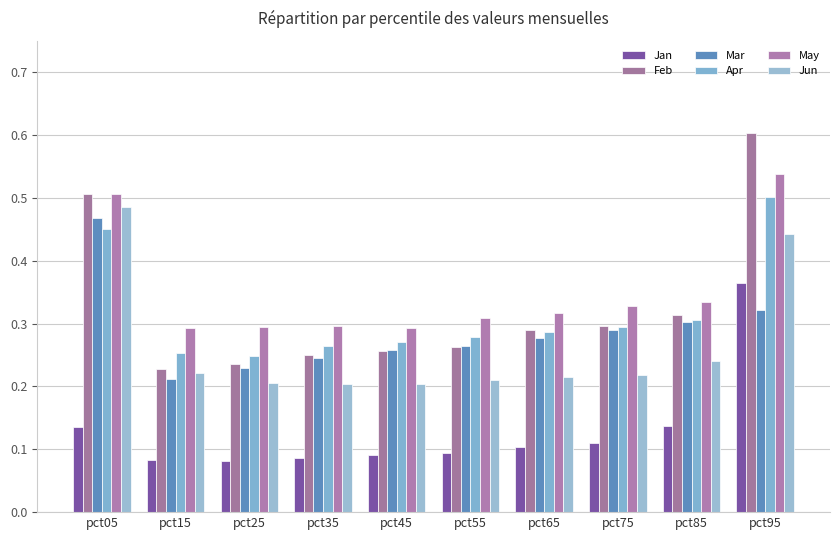

How many categories are shown in the chart?

10